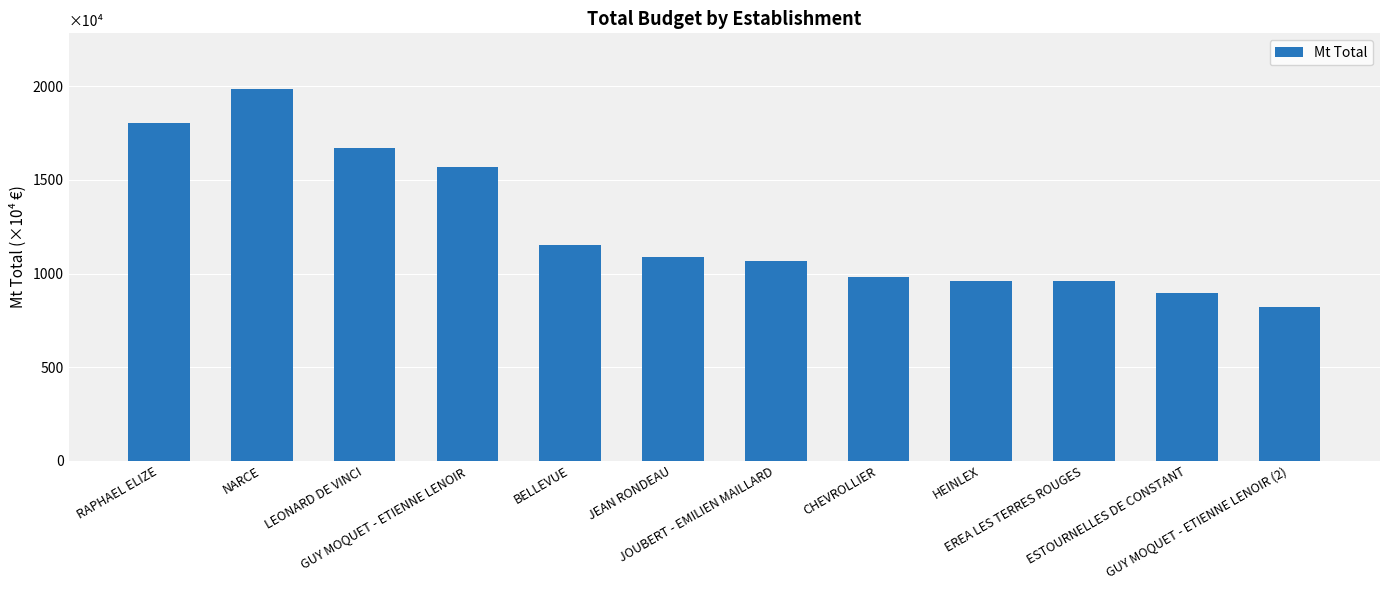

Which label corresponds to the smallest value in the chart?

GUY MOQUET - ETIENNE LENOIR (2)